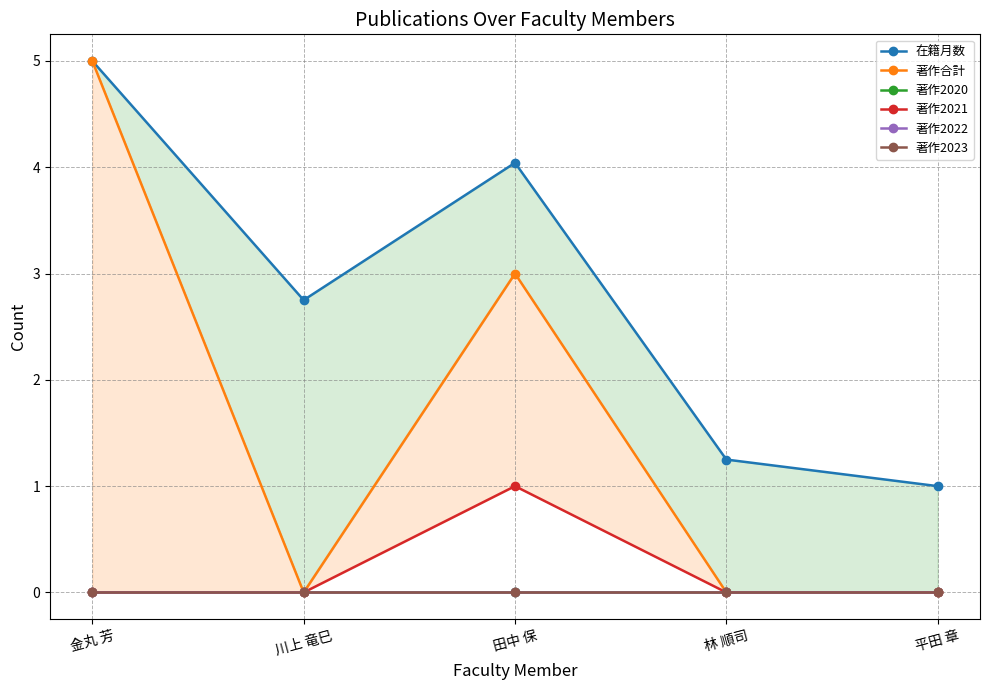

What is the highest value of the 著作合計 series?

5.0